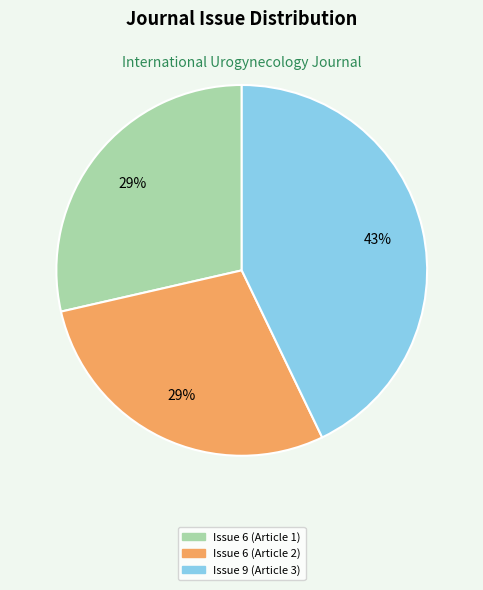

To the nearest percent, what percentage of the pie is Issue 6 (Article 2)?

29%